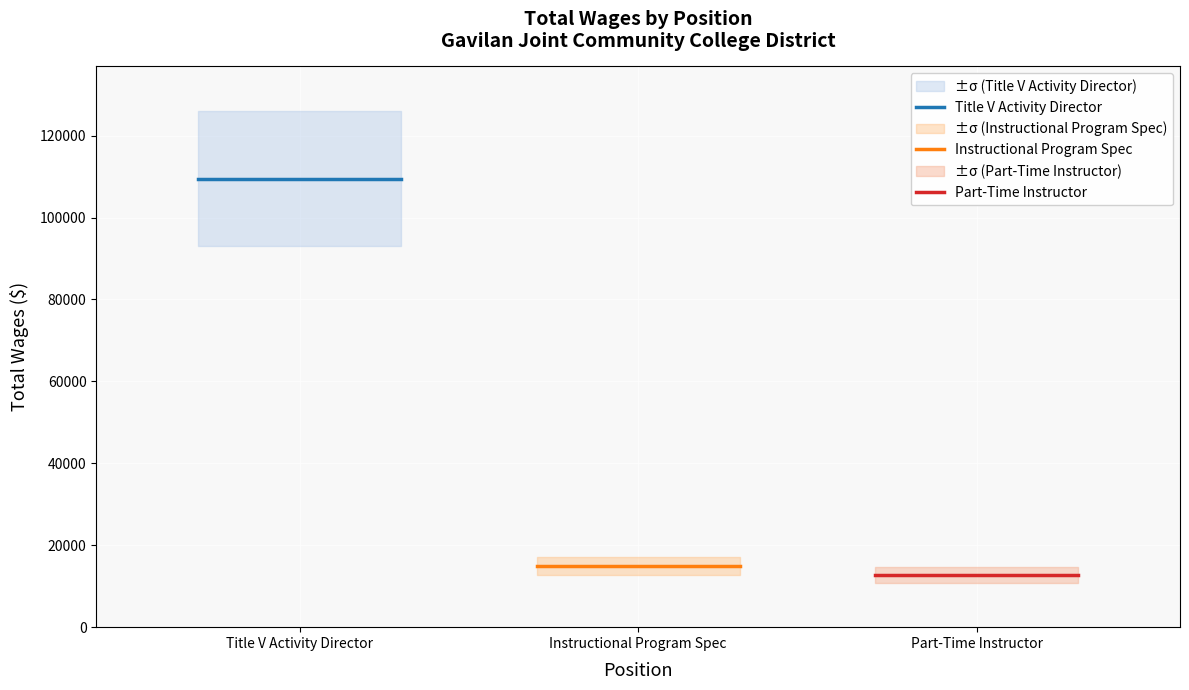

Is it true that Part-Time Instructor equals 3015.9 at Title V Activity Director?

False